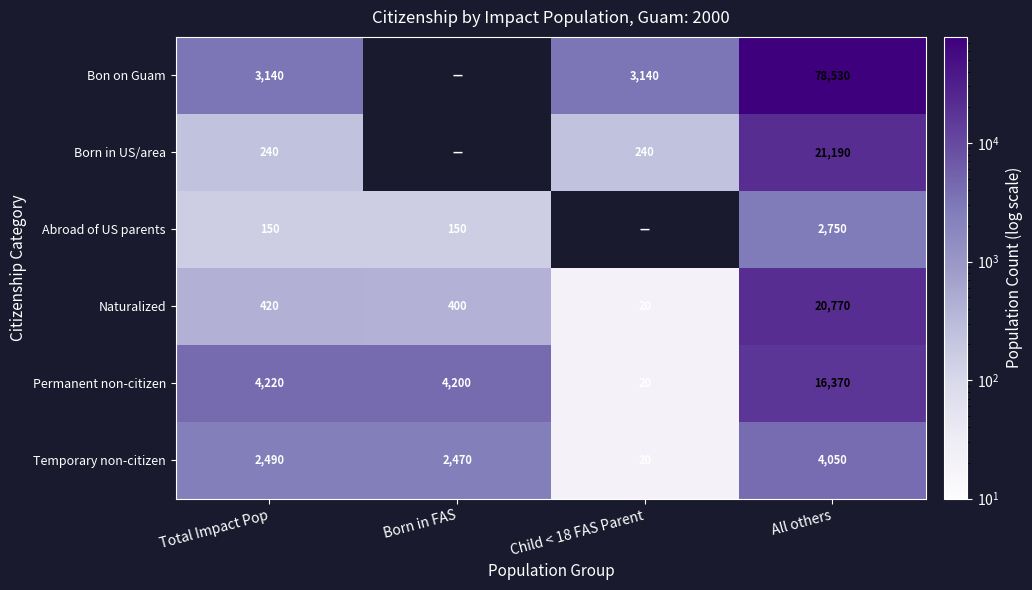

Between Born in FAS and Total Impact Pop, which is larger?

Total Impact Pop